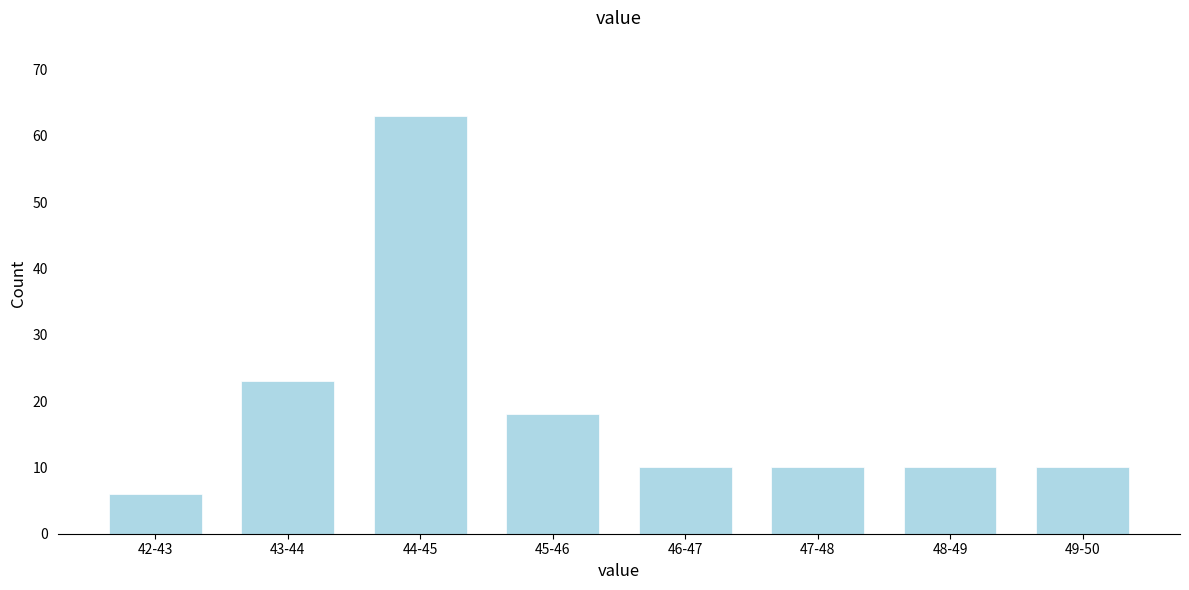

Reading left to right, transcribe all the data shown in this chart.

42-43=6	43-44=23	44-45=63	45-46=18	46-47=10	47-48=10	48-49=10	49-50=10